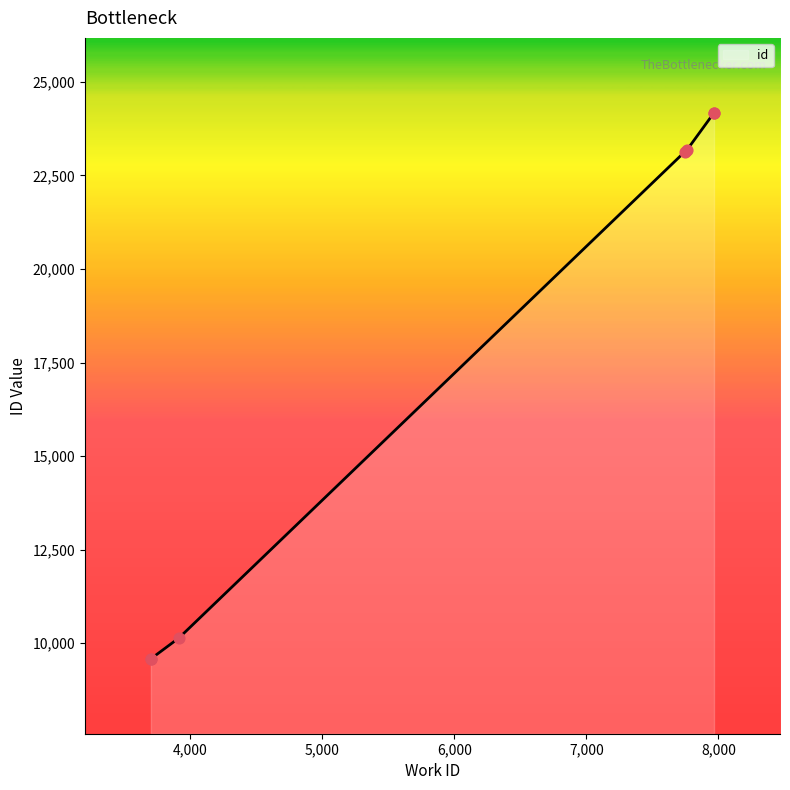

What is the change in value from 3913 to 7763?

+13043